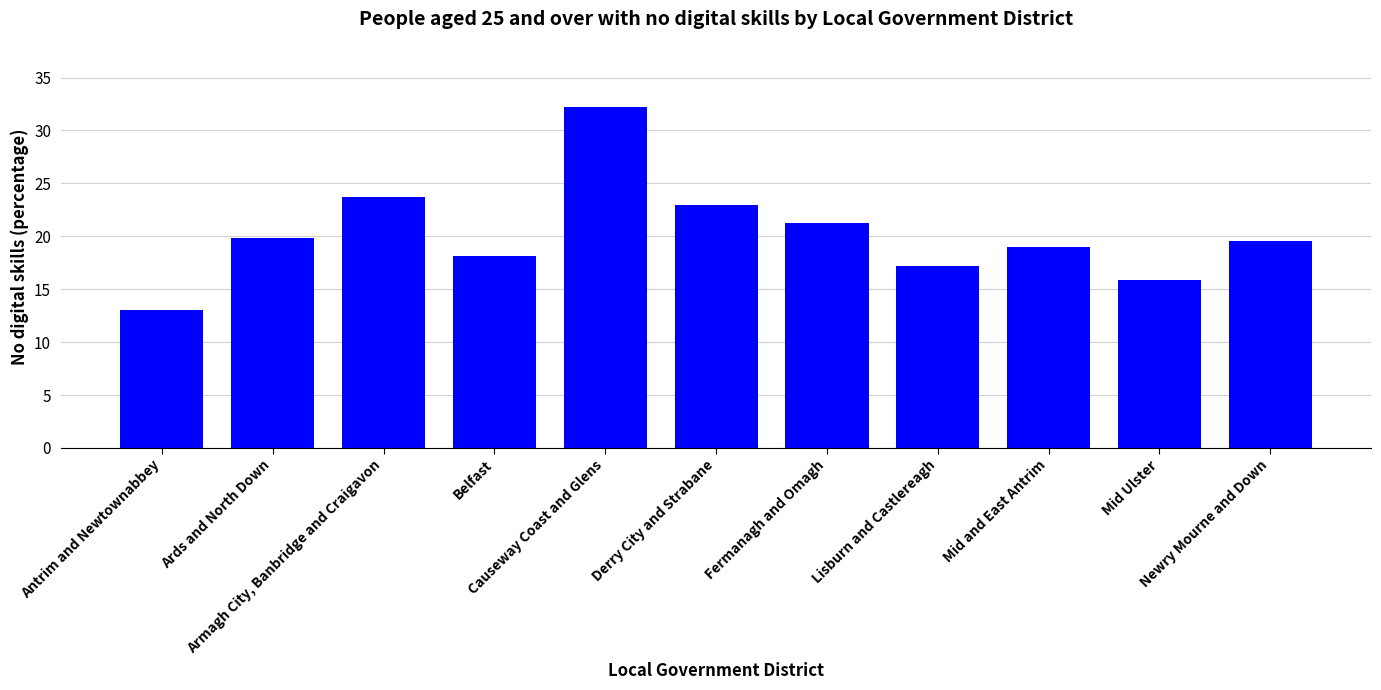

Read the value at Newry Mourne and Down.

19.6